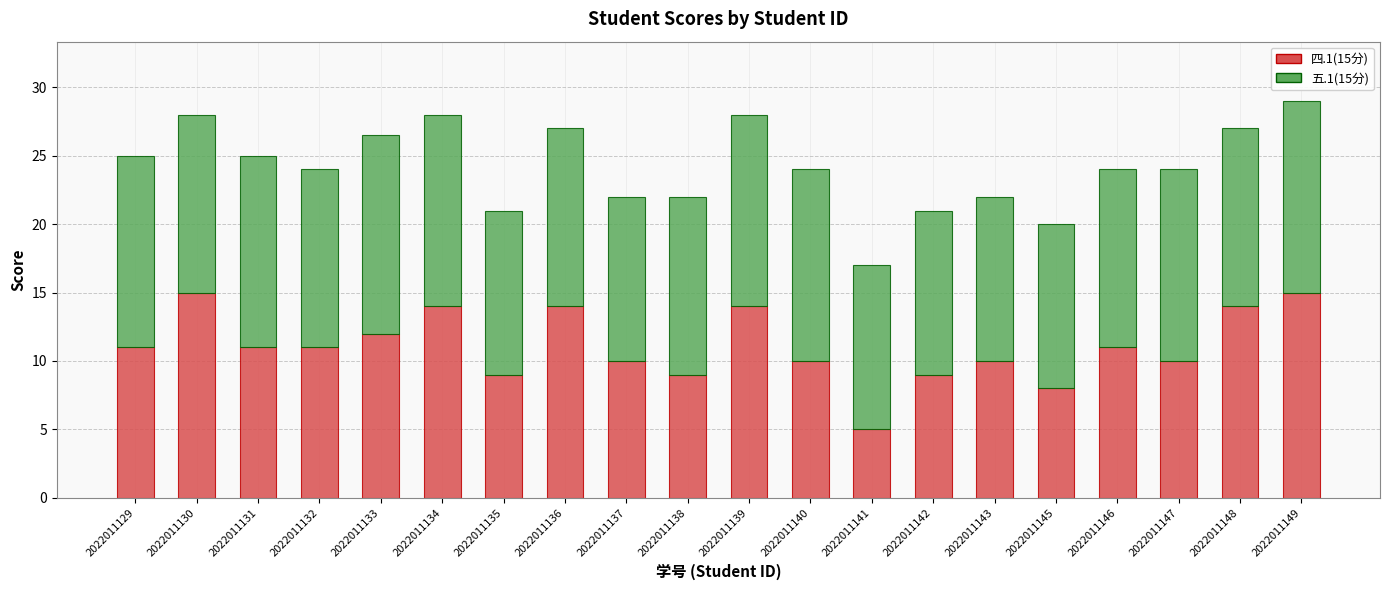

What is the maximum value for 四.1(15分)?

15.0